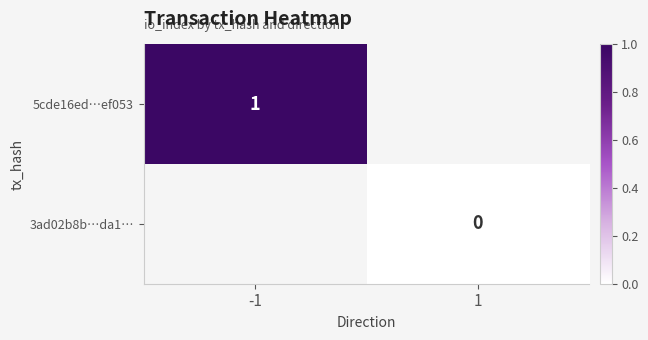

Rank the series by their average value, from lowest to highest.

5cde16ed…ef053, 3ad02b8b…da1…